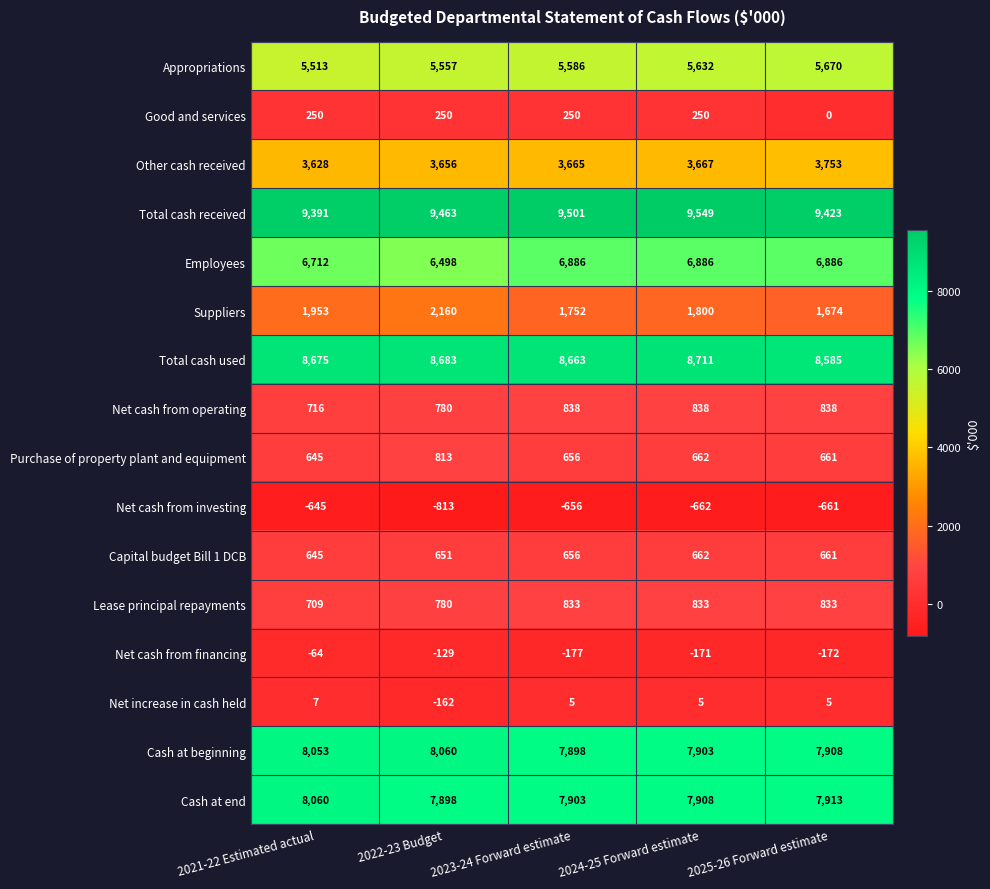

Which series has the widest spread of values?

Suppliers